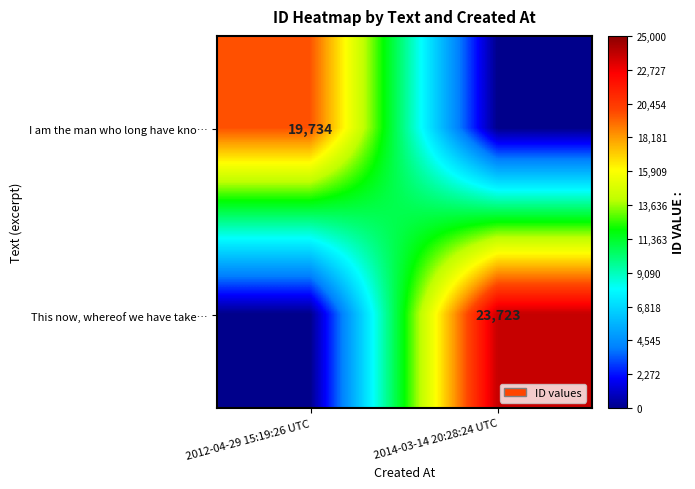

True or false: I am the man who long have kno… has a value of 6557 at 2012-04-29 15:19:26 UTC.

False